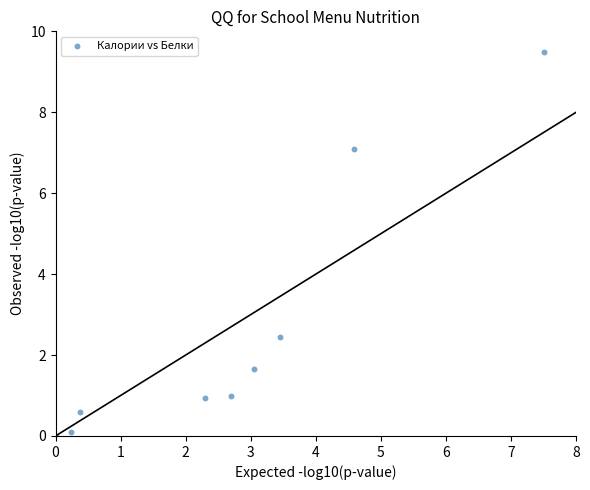

What Y value in the scatter plot is closest to 4?

2.5